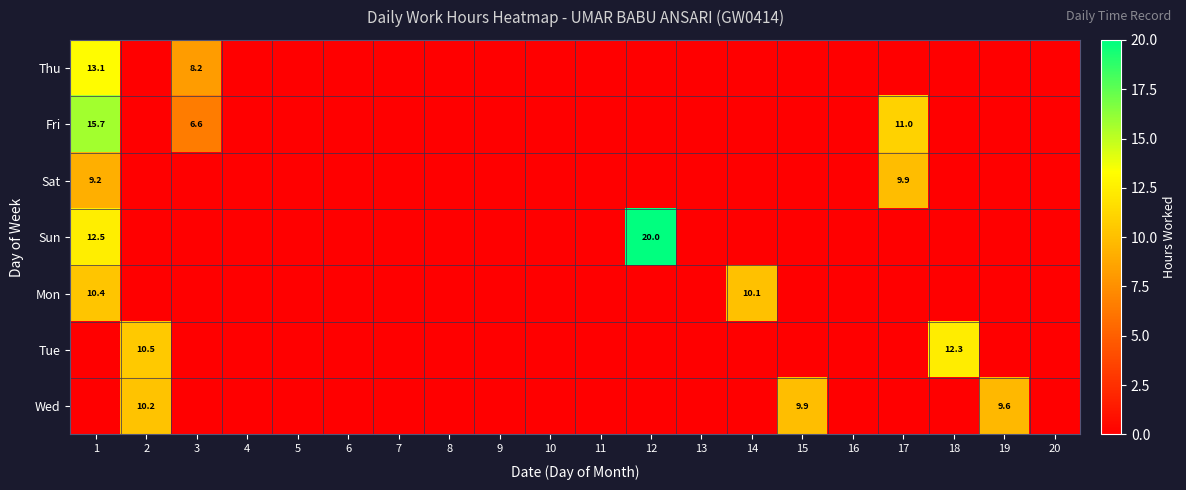

The Wed series shows 0.0 at 16. True or false?

True